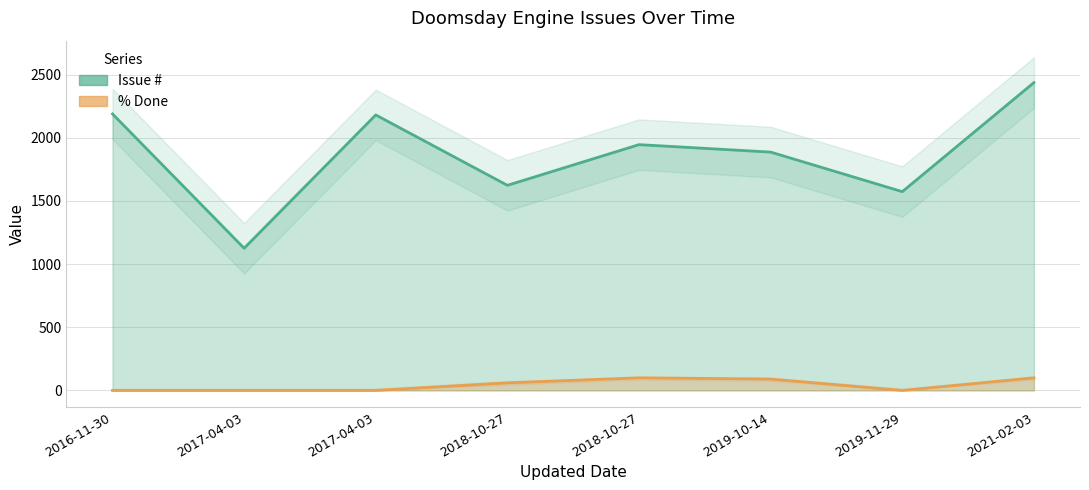

Between 2017-04-03 and 2017-04-03, which series saw the biggest shift?

Issue #